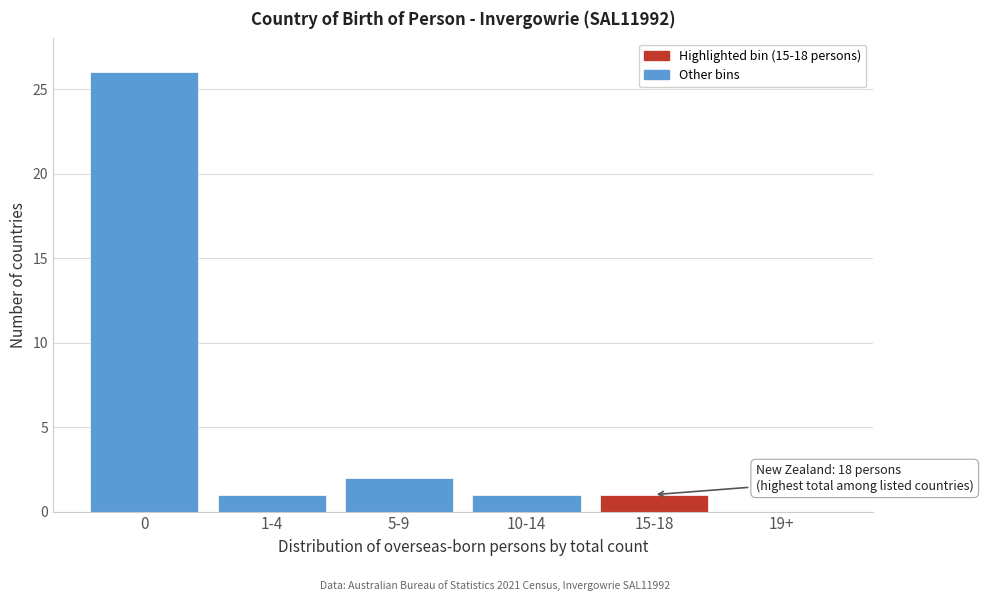

Reading left to right, what are all the values shown in this chart?

0=26	1-4=1	5-9=2	10-14=1	15-18=1	19+=0